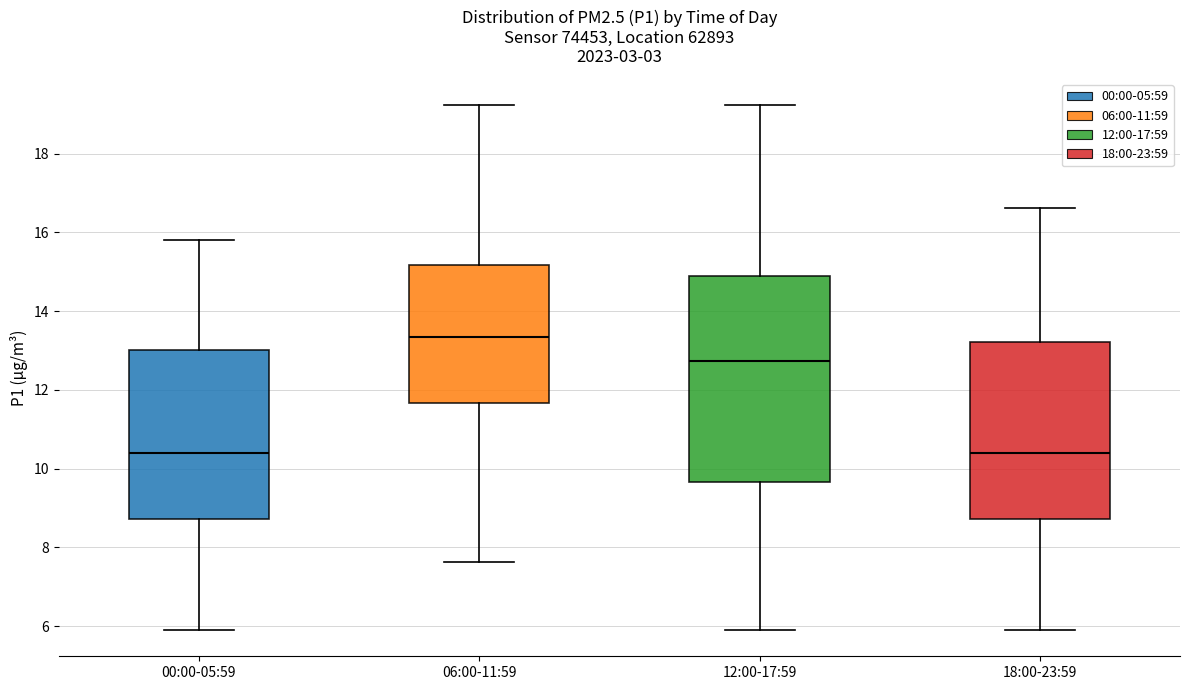

Which box is the tallest, from its lower edge to its upper edge?

12:00-17:59